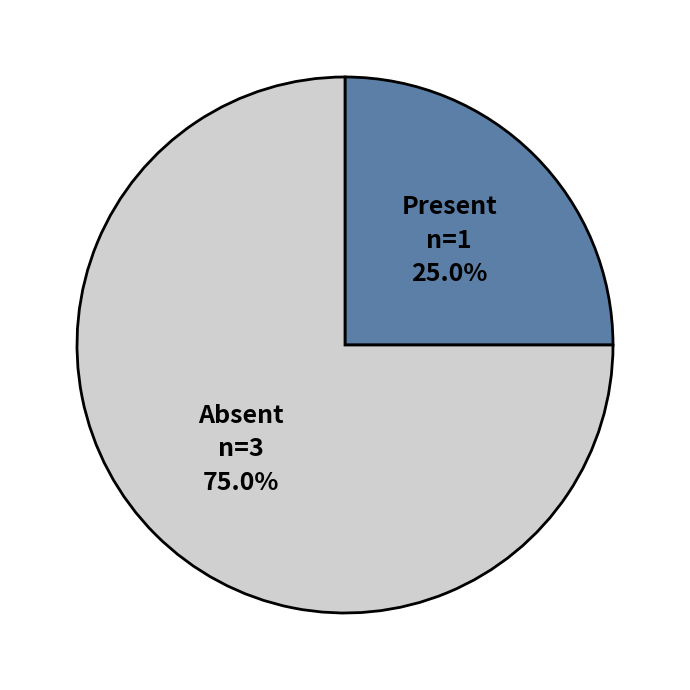

Which has a higher value, Present or Absent?

Absent